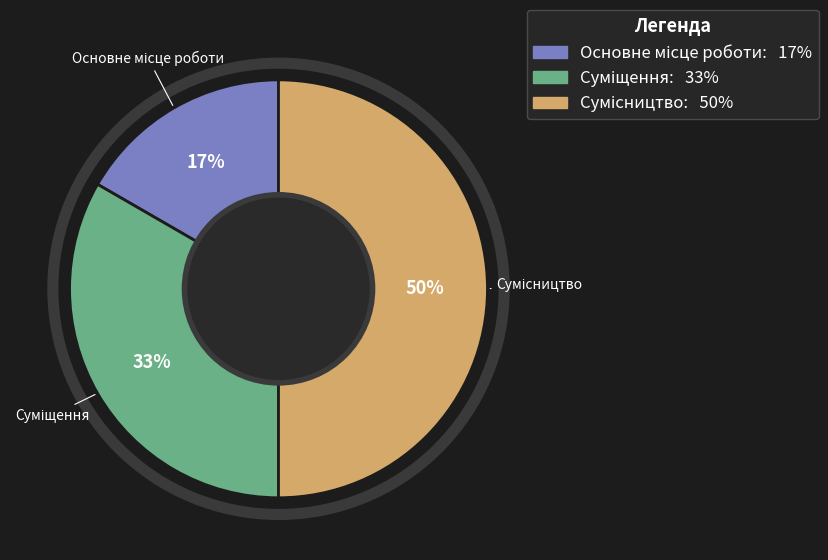

To the nearest percent, what is the average slice percentage?

33%